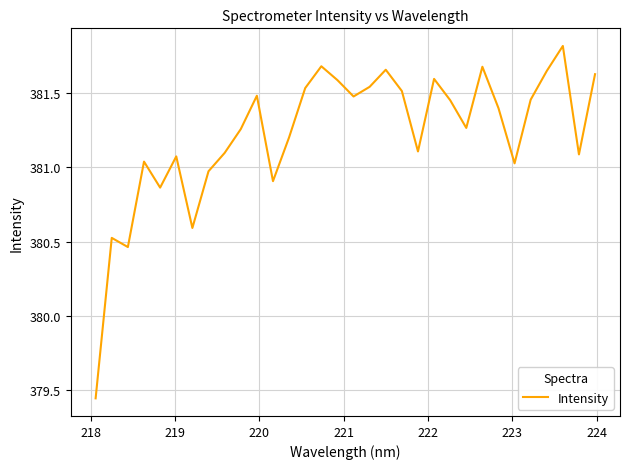

What is the difference between the maximum and minimum values?

2.4